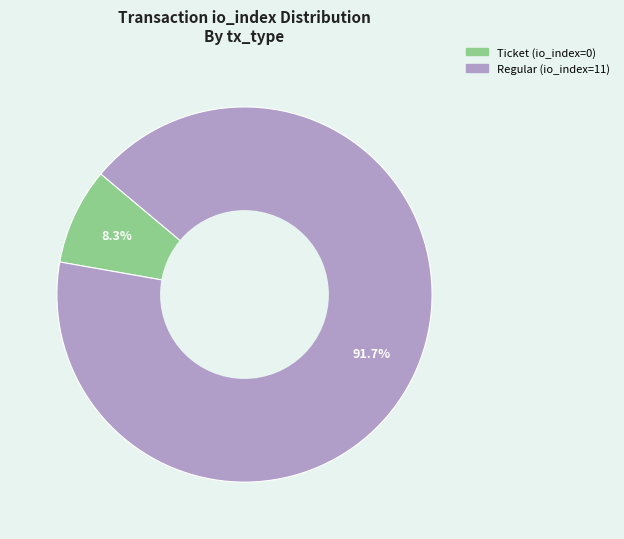

Which has a higher value, Ticket (io_index=0) or Regular (io_index=11)?

Regular (io_index=11)